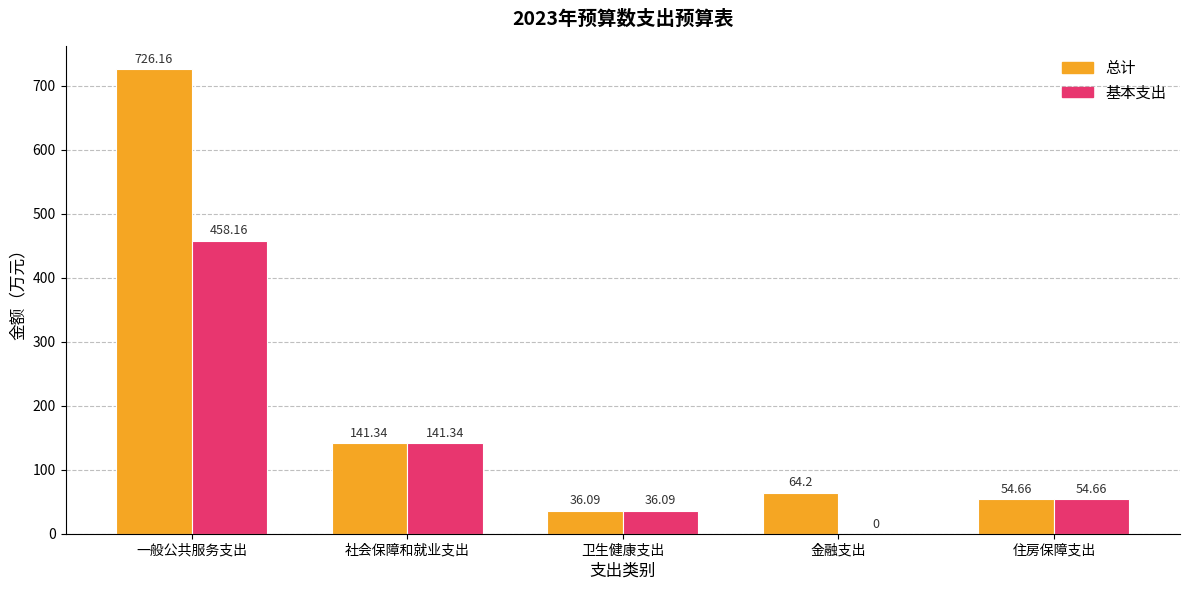

At which label does 总计 first exceed 64?

一般公共服务支出